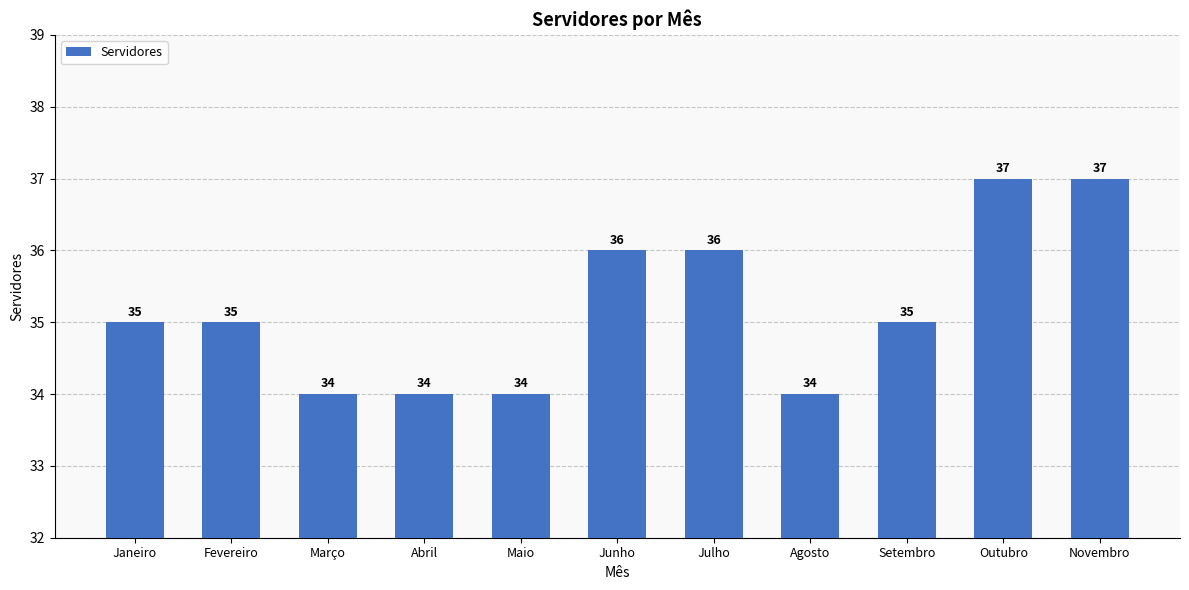

True or false: the data shows 9 at Novembro.

False